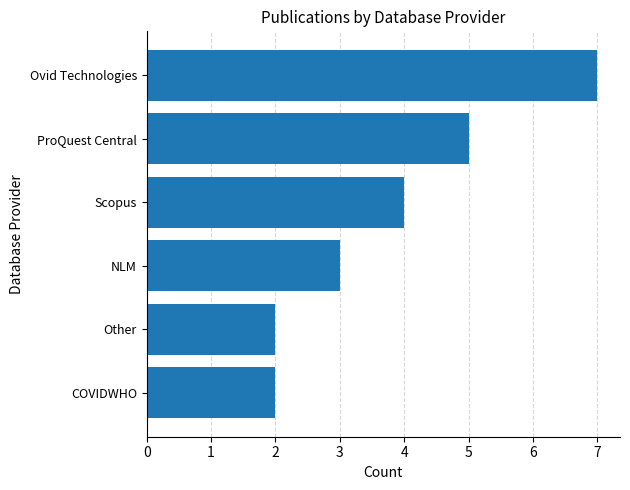

Reading bottom to top, what are all the values shown in this chart?

2	2	3	4	5	7